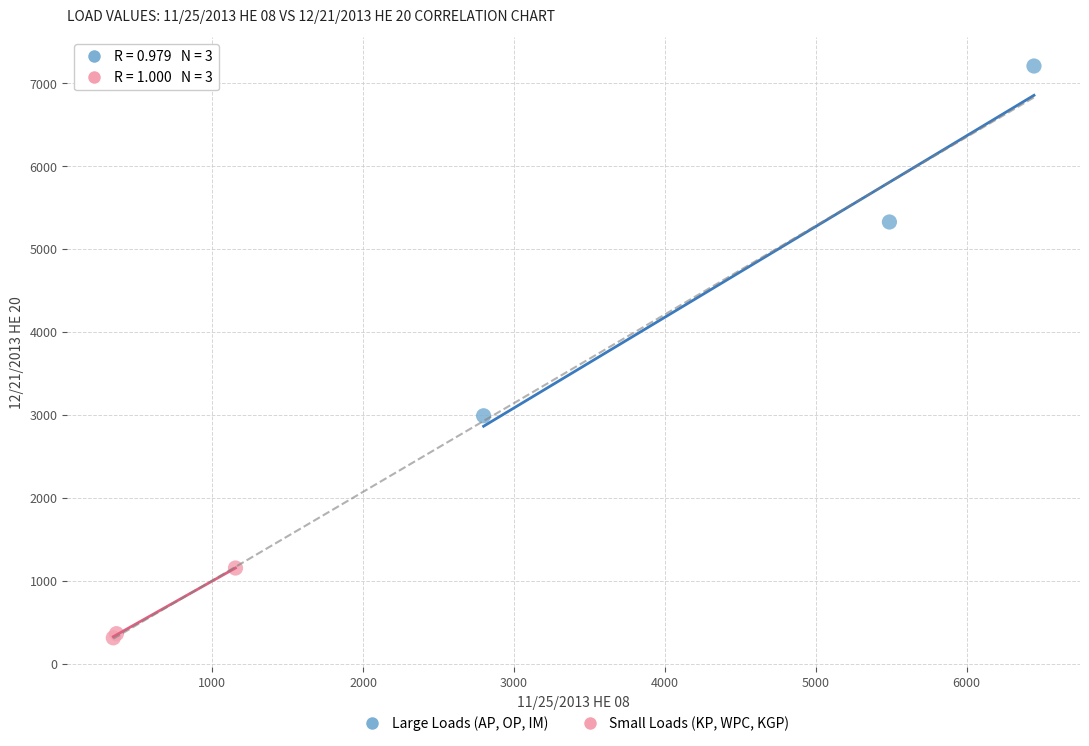

What are all the series names shown in the legend?

Large Loads (AP, OP, IM), Small Loads (KP, WPC, KGP)